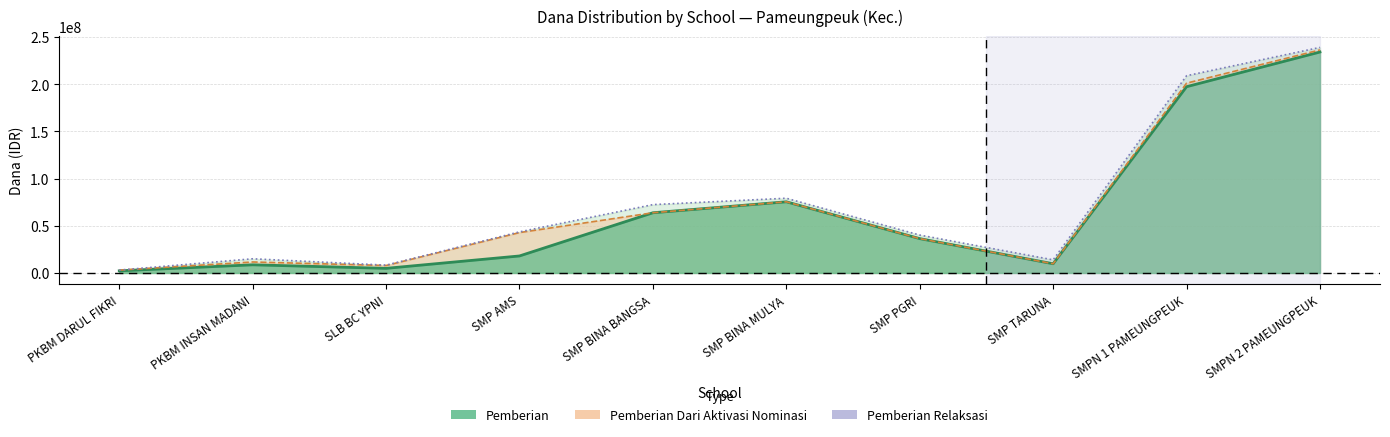

List the series in order of their peak value, lowest first.

Pemberian, Siswa Pemberian, Siswa Disalurkan